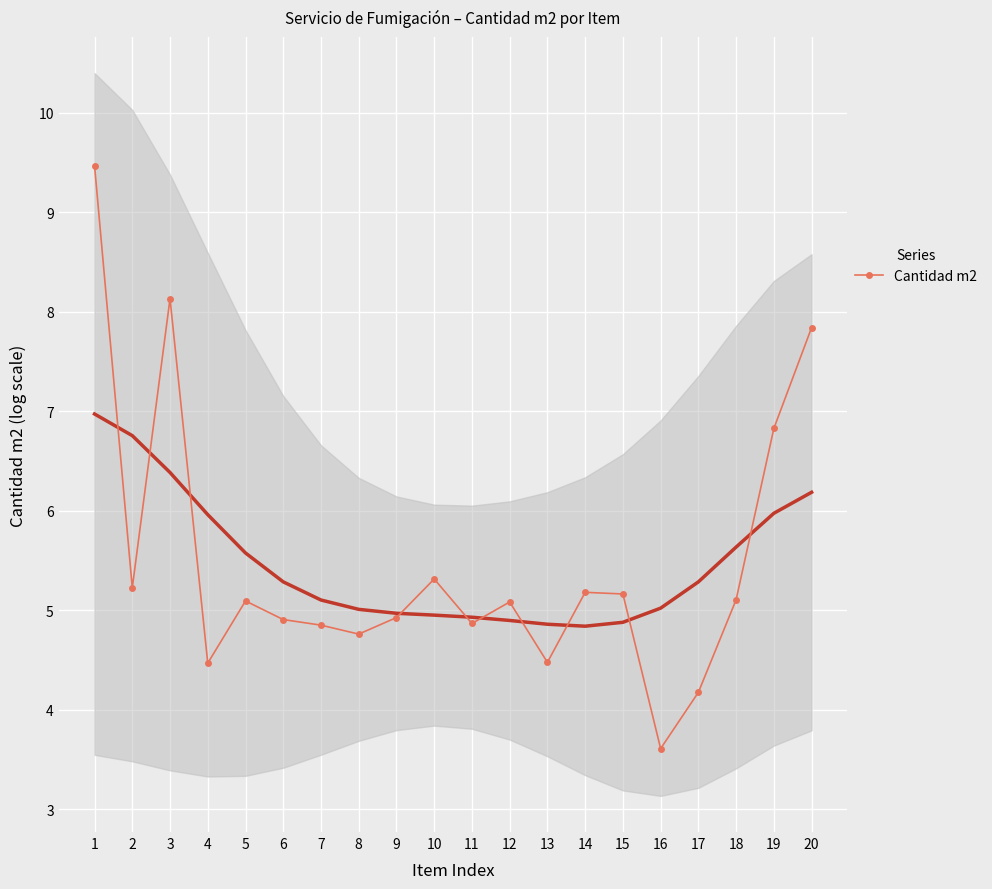

Reading left to right, list all the values displayed in this chart.

1=9.5	2=5.2	3=8.1	4=4.5	5=5.1	6=4.9	7=4.9	8=4.8	9=4.9	10=5.3	11=4.9	12=5.1	13=4.5	14=5.2	15=5.2	16=3.6	17=4.2	18=5.1	19=6.8	20=7.8